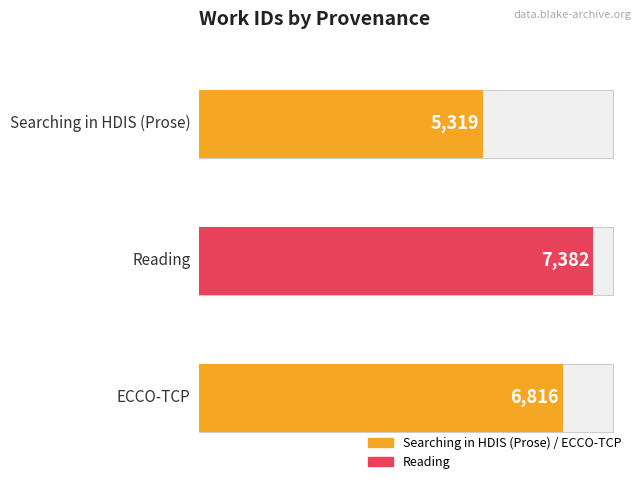

Reading right to left, transcribe all the data shown in this chart.

5=6816	4=7382	3=5319	ECCO-TCP=6816	Reading=7382	Searching in HDIS (Prose)=5319